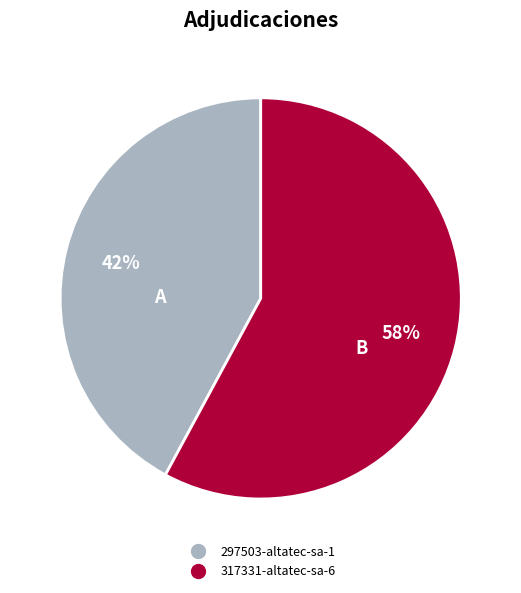

The 317331-altatec-sa-6 slice represents 45% of the pie. True or false?

False